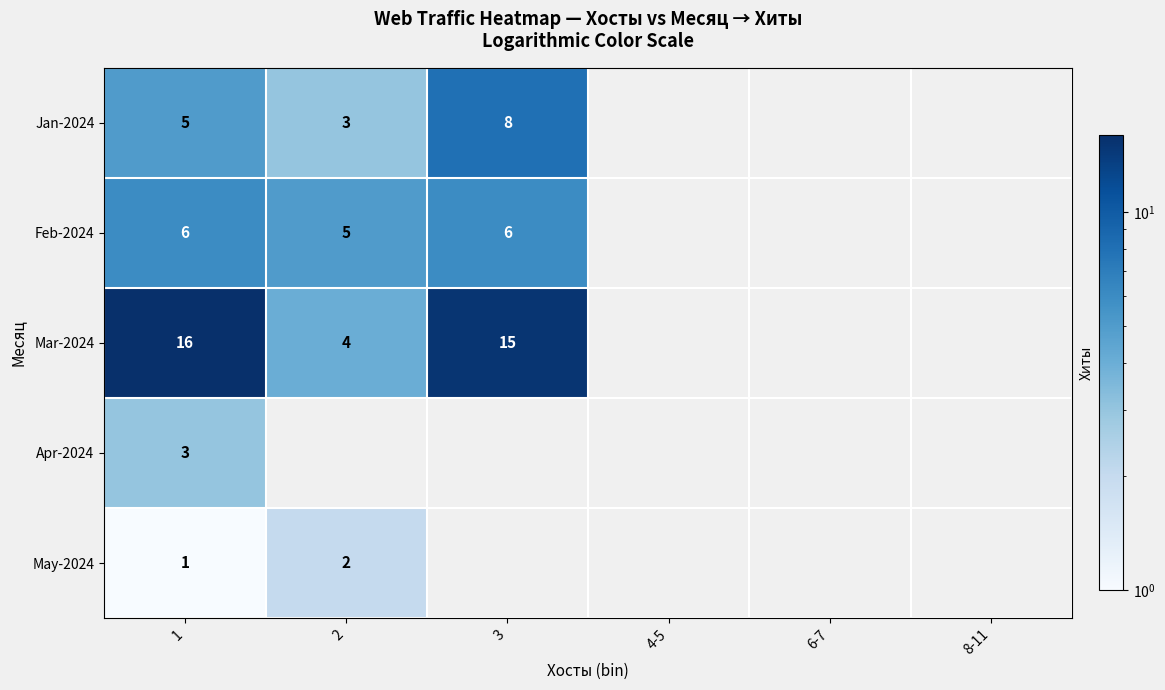

Is it true that Jan-2024 equals 5 at 2?

False